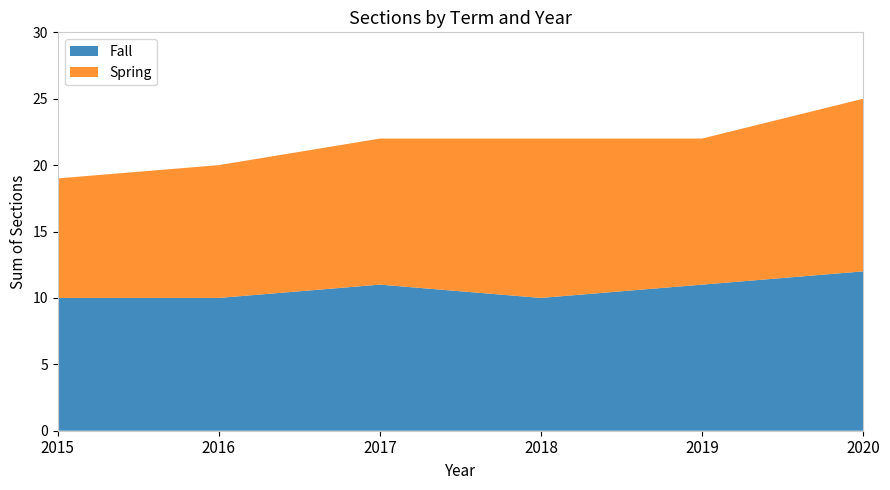

Reading left to right, what are all the values shown in this chart?

Fall: 2015=10	2016=10	2017=11	2018=10	2019=11	2020=12
Spring: 2015=9	2016=10	2017=11	2018=12	2019=11	2020=13